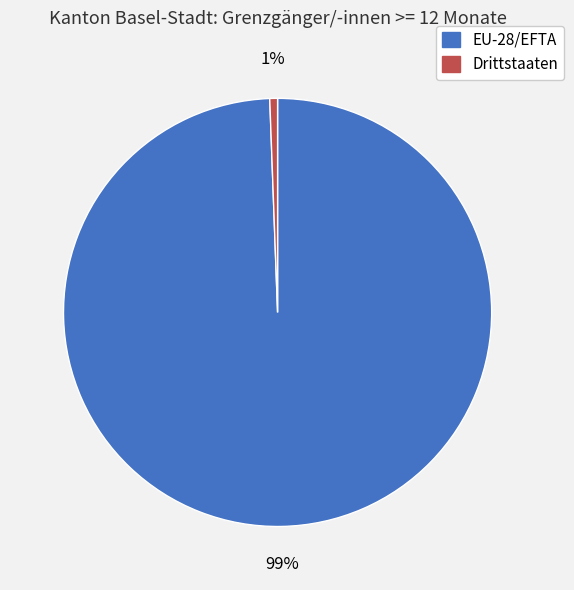

How many segments does this pie chart have?

2